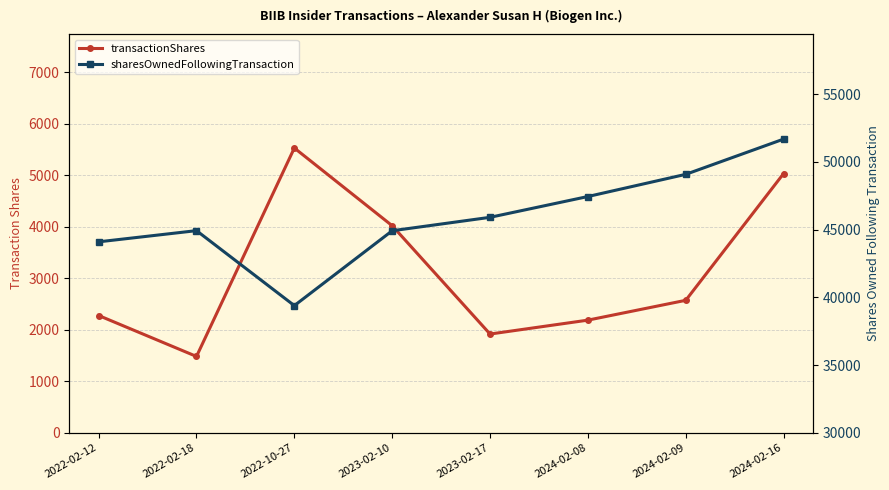

At which label does sharesOwnedFollowingTransaction first exceed 45911?

2024-02-08